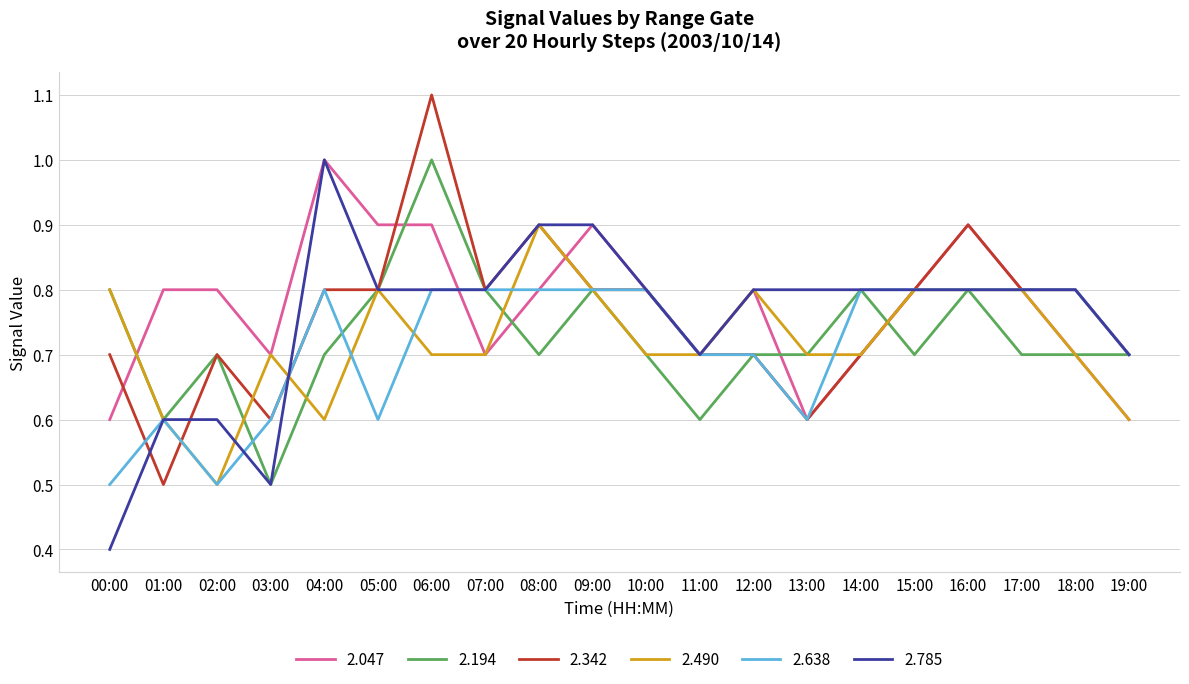

Read the 2.490 value at 06:00.

0.7